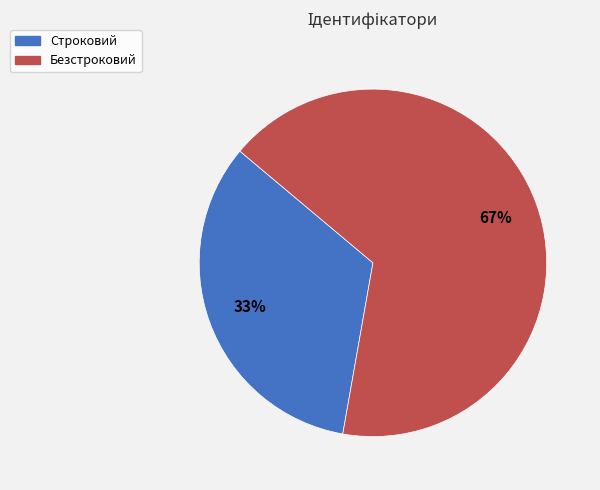

Is it true that Безстроковий is 72% of the pie?

False